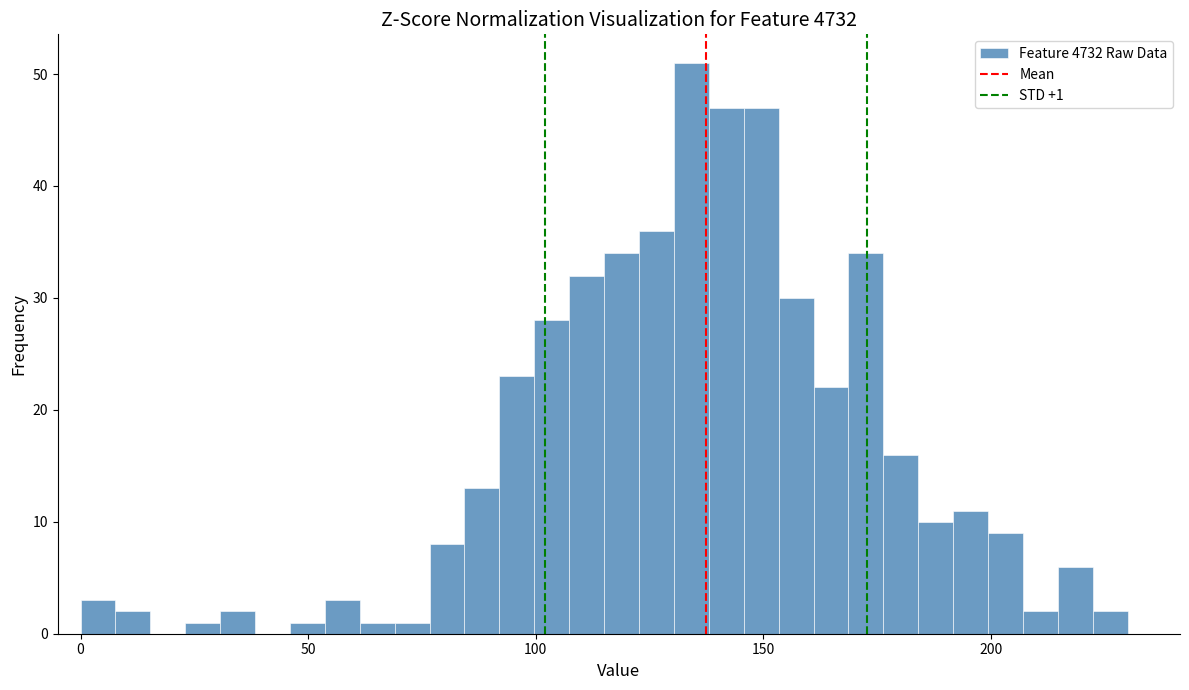

Around what value on the x-axis is the tallest bar? Give the approximate position of its centre, as read against the axis.

135